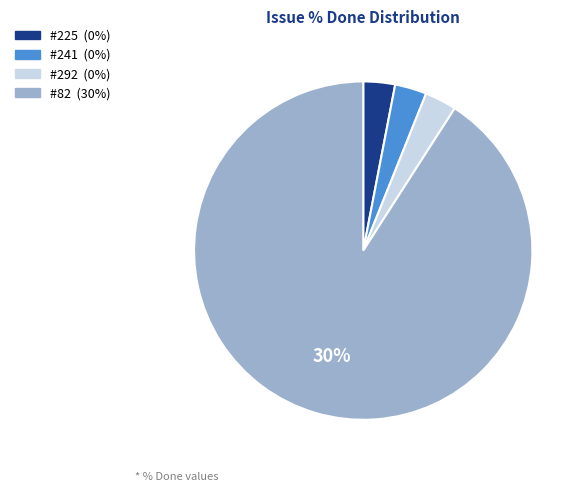

What percentage do 292 and 82 together represent?

100.0%